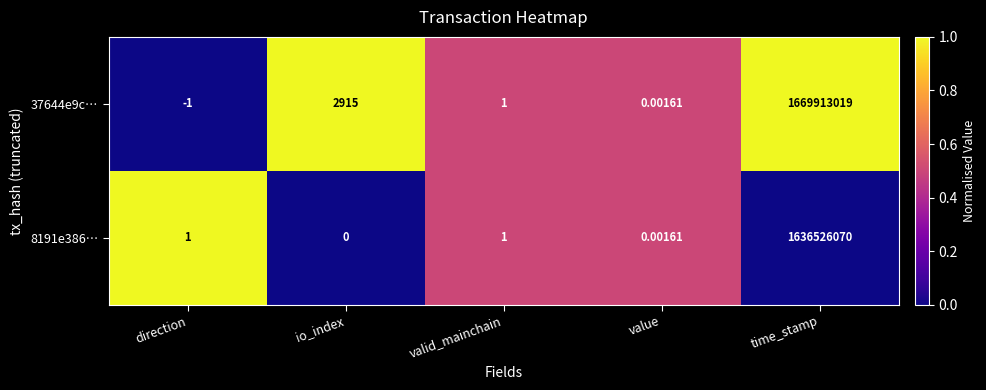

At which category is the sum across all series the highest?

time_stamp